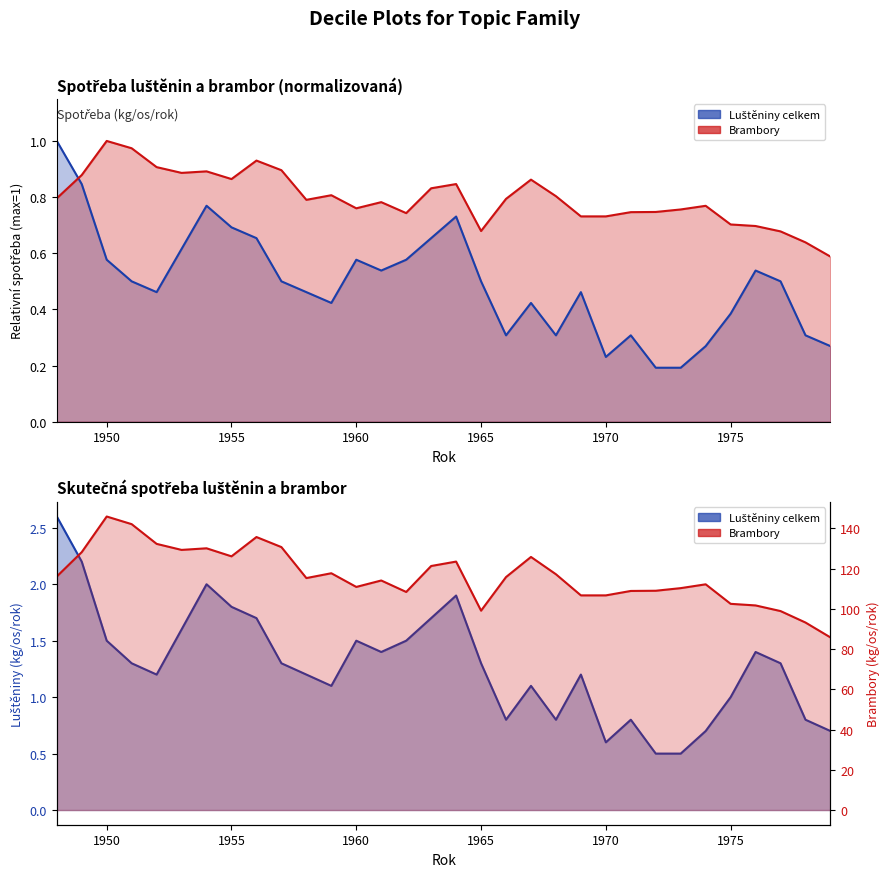

The Brambory series shows 152.7 at 1970. True or false?

False